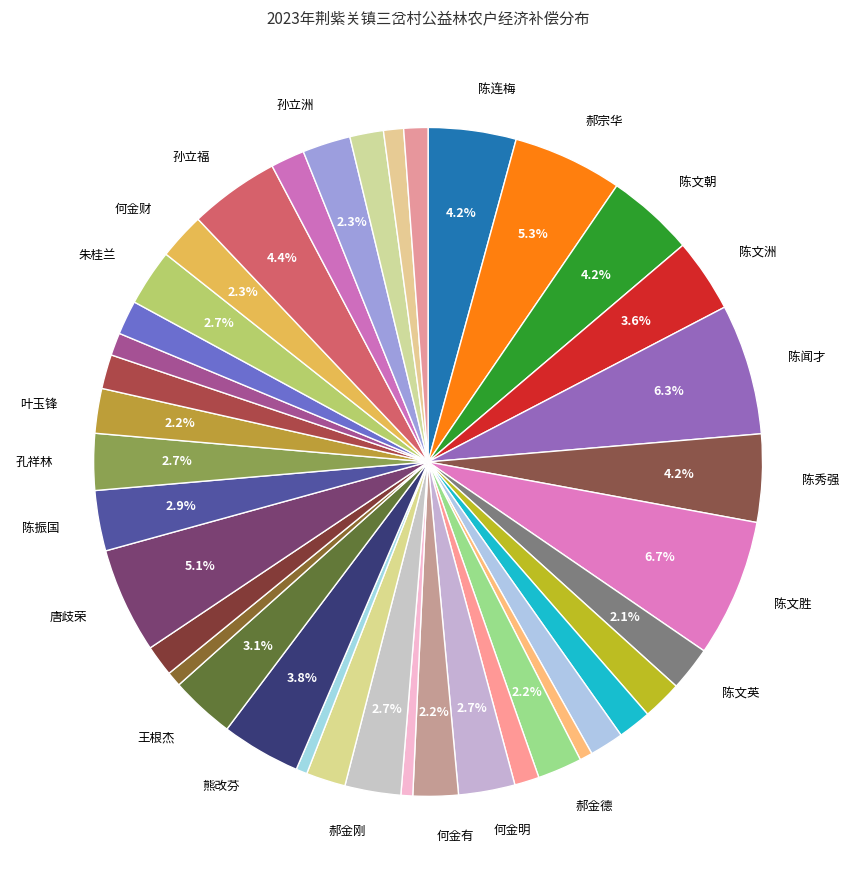

Rank the categories by value from lowest to highest.

陶胶娃, 何金敏, 郝金建, 刘六娃, 王衍举, 叶阁群, 焦宗强, 郝家宾, 王根生, 王改枝, 焦祖华, 孙立川, 郝金国, 殷改存, 王安华, 常荣贵, 常荣林, 陈文英, 郝金德, 叶玉锋, 何金有, 何金财, 孙立洲, 郝金刚, 何金明, 孔祥林, 朱桂兰, 陈振国, 王根杰, 陈文洲, 熊改芬, 陈连梅, 陈文朝, 陈秀强, 孙立福, 唐歧荣, 郝宗华, 陈闻才, 陈文胜